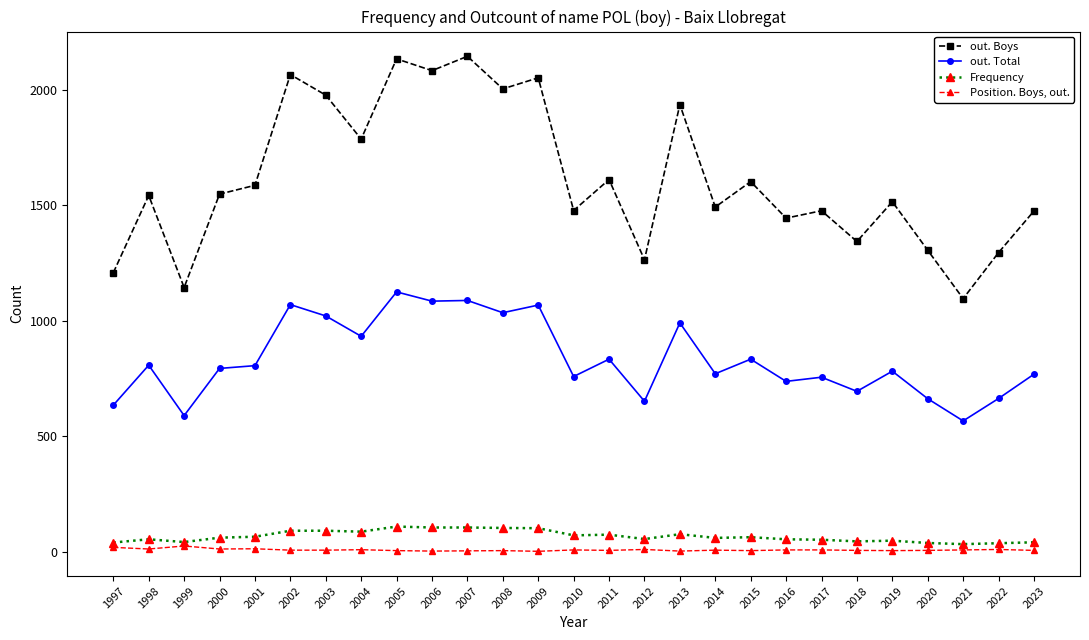

How many values in the out. Total series are below 794?

13